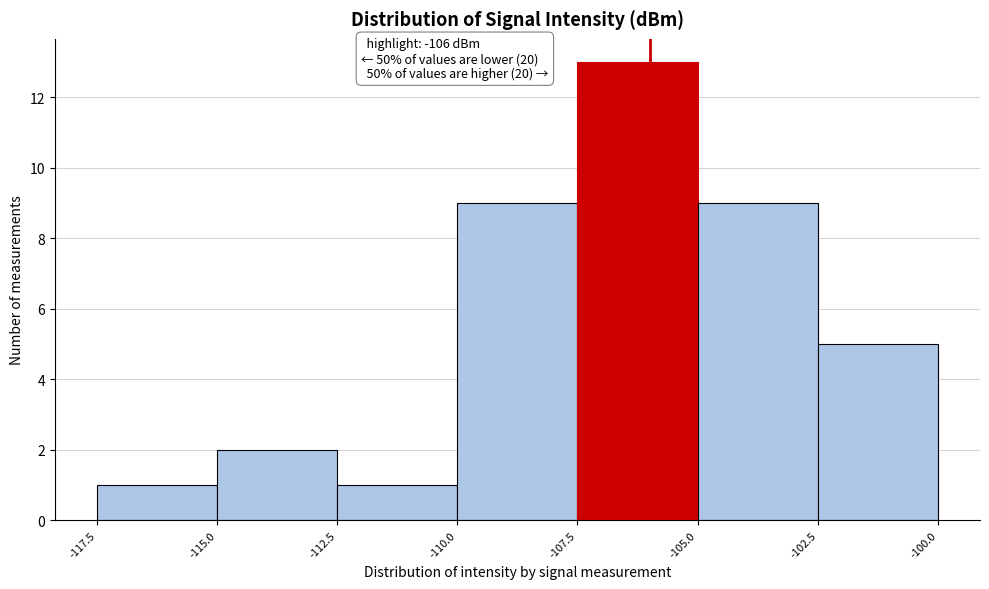

Over which range of the x-axis is the bar tallest?

-107.5 to -105.0